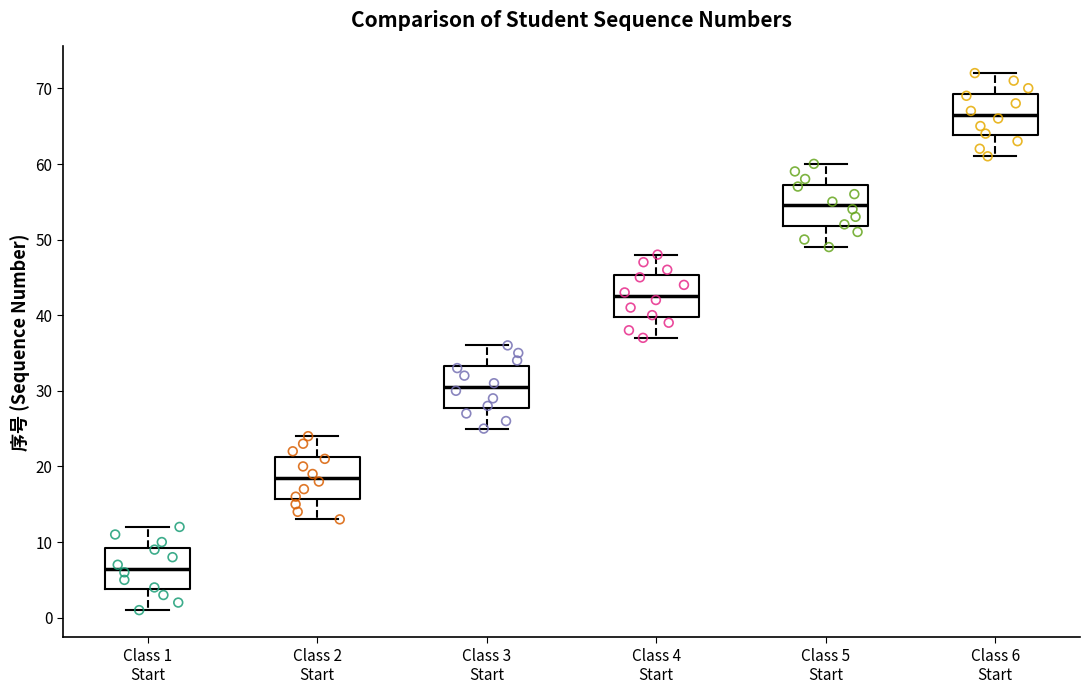

Reading left to right, transcribe this box plot: for each box, give where its median line is, the range the box spans, and where its two whiskers end, as read against the y-axis. The values are not printed on the chart, so give them approximately, as read against the axis.

Class 1 Start: median 7, box 4 to 9, whiskers 1 to 12
Class 2 Start: median 19, box 16 to 21, whiskers 13 to 24
Class 3 Start: median 31, box 28 to 33, whiskers 25 to 36
Class 4 Start: median 43, box 40 to 45, whiskers 37 to 48
Class 5 Start: median 55, box 52 to 57, whiskers 49 to 60
Class 6 Start: median 67, box 64 to 69, whiskers 61 to 72